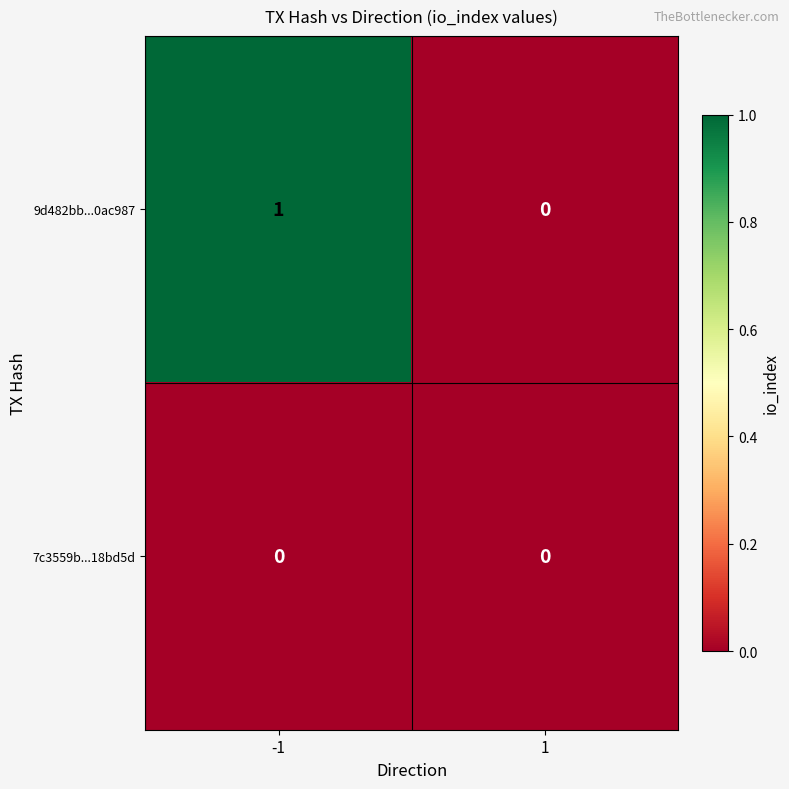

Reading right to left, transcribe all the data shown in this chart.

9d482bb...0ac987: 1=0	-1=1
7c3559b...18bd5d: 1=0	-1=0